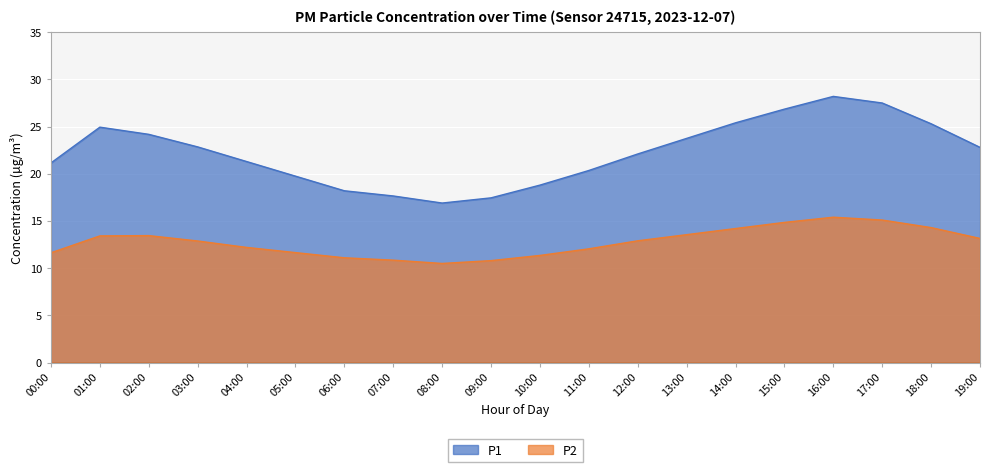

Is it true that the value at 03:00 is 5.2?

False